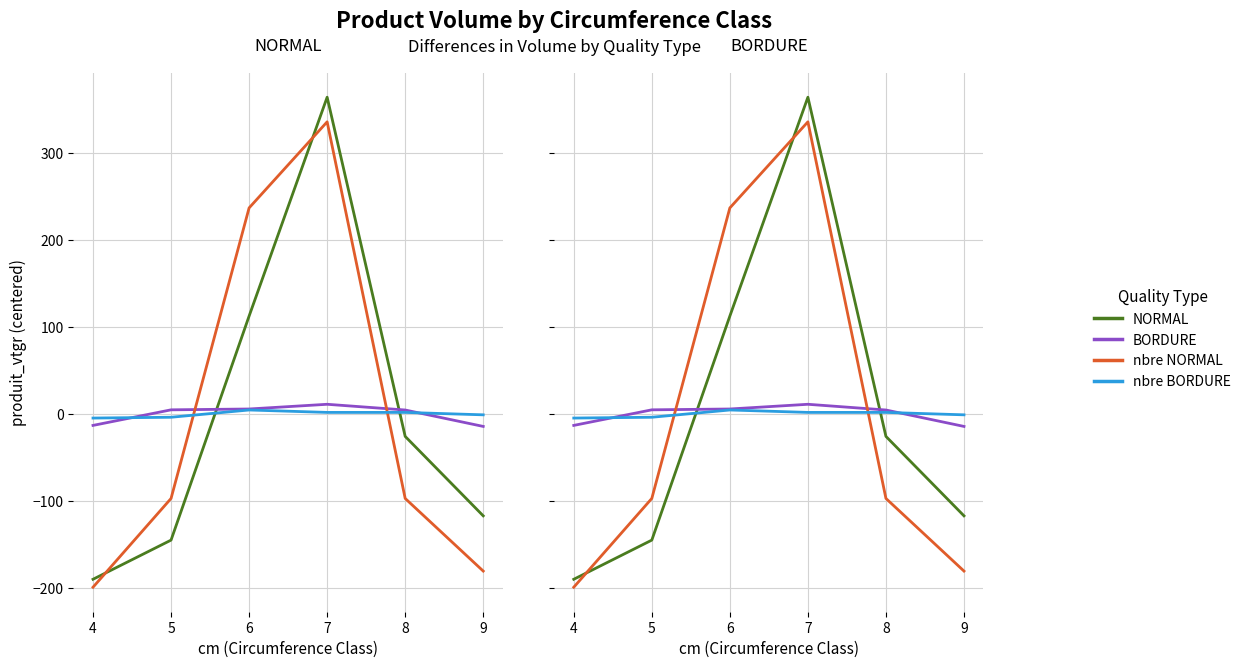

Reading left to right, extract all data points from this chart.

NORMAL: 4=-189.9	5=-144.9	6=112.8	7=364.6	8=-25.6	9=-117.0
BORDURE: 4=-12.9	5=5.0	6=5.9	7=11.4	8=4.8	9=-14.1
nbre NORMAL: 4=-199.1	5=-97.0	6=237.2	7=336.3	8=-97.0	9=-180.5
nbre BORDURE: 4=-4.5	5=-3.6	6=4.8	7=2.0	8=2.0	9=-0.8